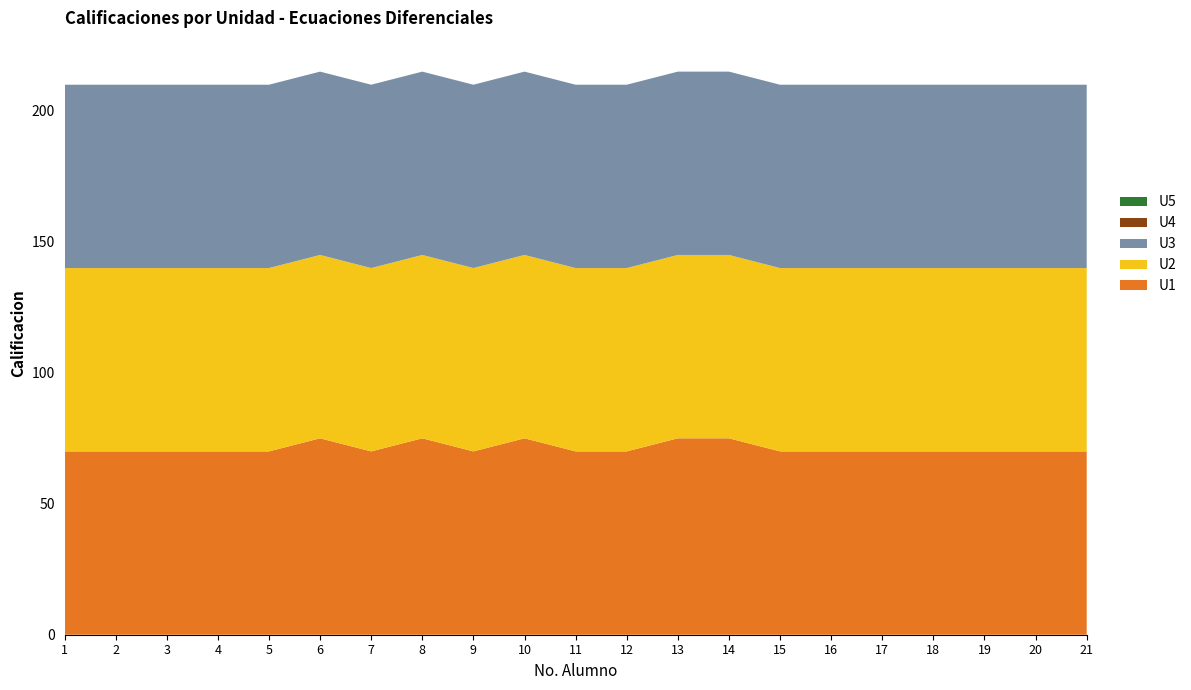

Reading left to right, list all the values displayed in this chart.

U1: 1=70	2=70	3=70	4=70	5=70	6=75	7=70	8=75	9=70	10=75	11=70	12=70	13=75	14=75	15=70	16=70	17=70	18=70	19=70	20=70	21=70
U2: 1=70	2=70	3=70	4=70	5=70	6=70	7=70	8=70	9=70	10=70	11=70	12=70	13=70	14=70	15=70	16=70	17=70	18=70	19=70	20=70	21=70
U3: 1=70	2=70	3=70	4=70	5=70	6=70	7=70	8=70	9=70	10=70	11=70	12=70	13=70	14=70	15=70	16=70	17=70	18=70	19=70	20=70	21=70
U4: 1=0	2=0	3=0	4=0	5=0	6=0	7=0	8=0	9=0	10=0	11=0	12=0	13=0	14=0	15=0	16=0	17=0	18=0	19=0	20=0	21=0
U5: 1=0	2=0	3=0	4=0	5=0	6=0	7=0	8=0	9=0	10=0	11=0	12=0	13=0	14=0	15=0	16=0	17=0	18=0	19=0	20=0	21=0